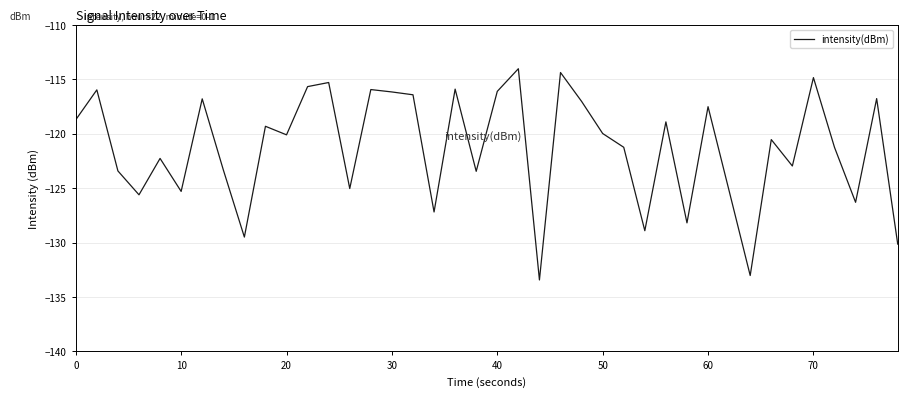

What is the maximum value shown in the chart?

-114.0